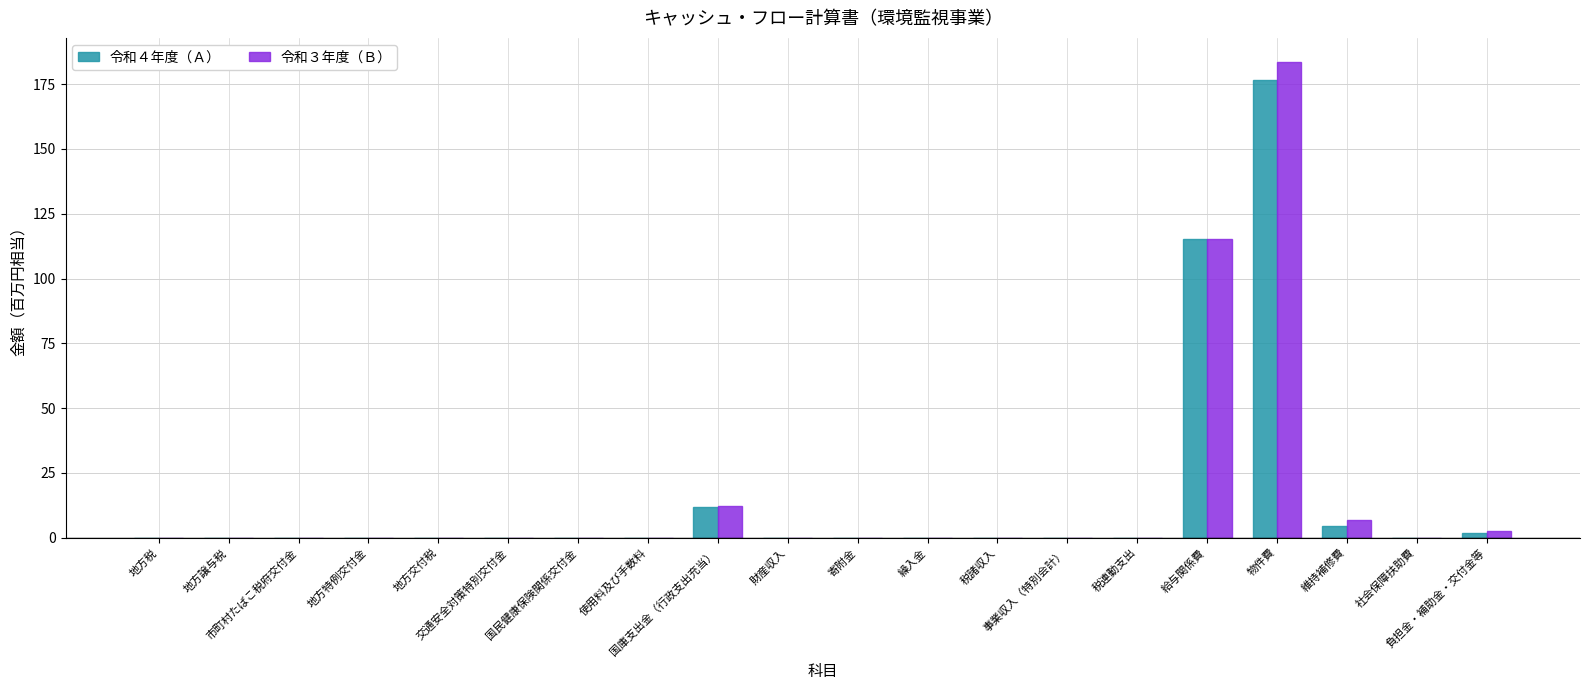

What is the sum of all 令和４年度（Ａ） values?

310.2